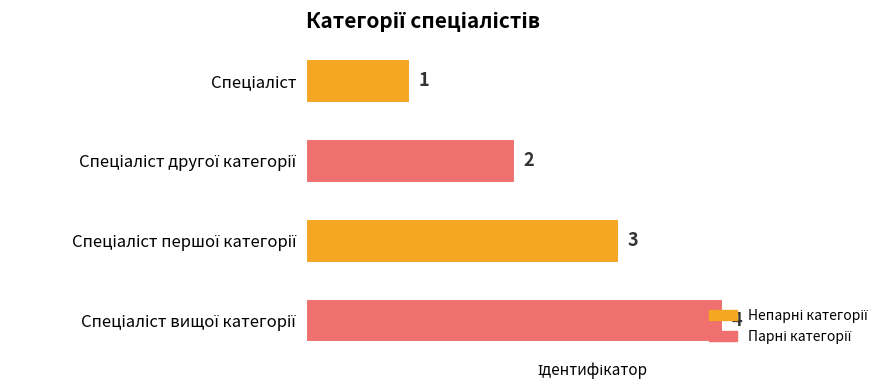

What is the maximum value shown in the chart?

4